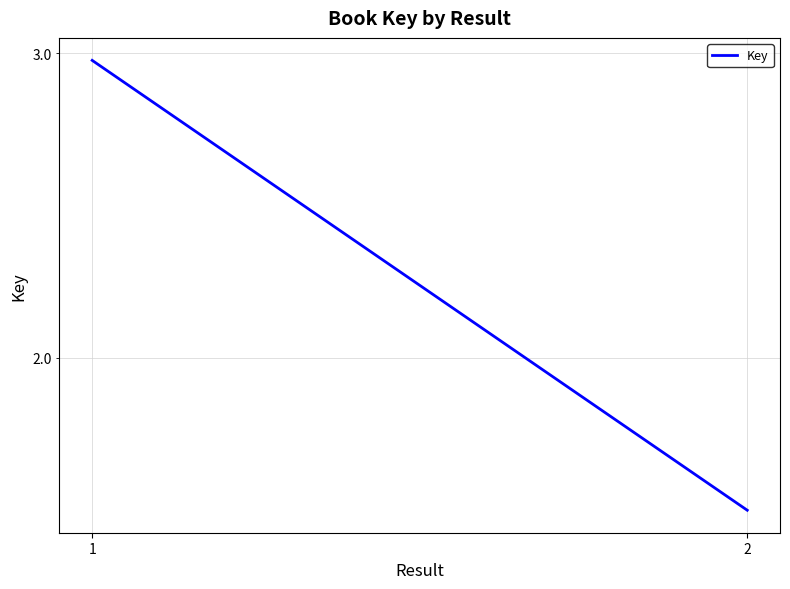

Reading right to left, extract all data points from this chart.

2=16326516	1=29707400